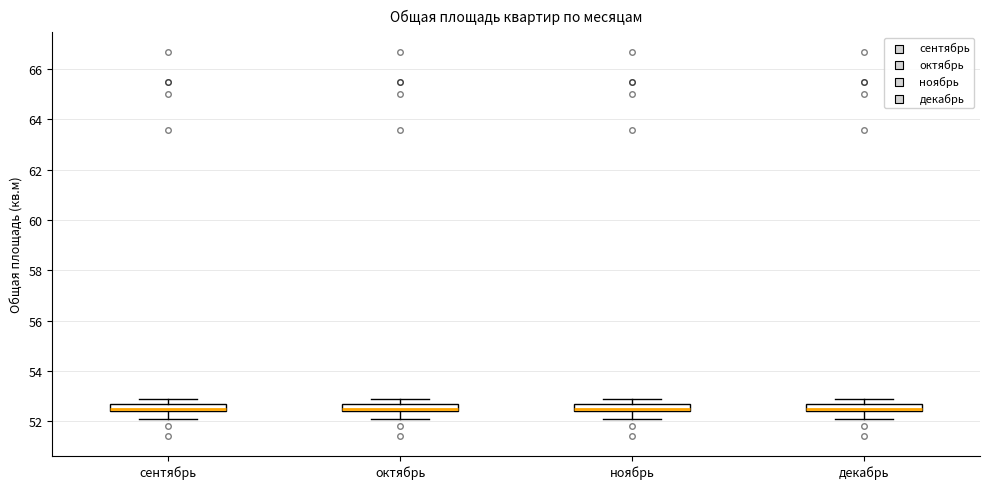

Reading left to right, transcribe this box plot: for each box, give where its median line is, the range the box spans, and where its two whiskers end, as read against the y-axis. The values are not printed on the chart, so give them approximately, as read against the axis.

сентябрь: median 52.6, box 52.4 to 52.8, whiskers 52.2 to 53.0
октябрь: median 52.6, box 52.4 to 52.8, whiskers 52.2 to 53.0
ноябрь: median 52.6, box 52.4 to 52.8, whiskers 52.2 to 53.0
декабрь: median 52.6, box 52.4 to 52.8, whiskers 52.2 to 53.0